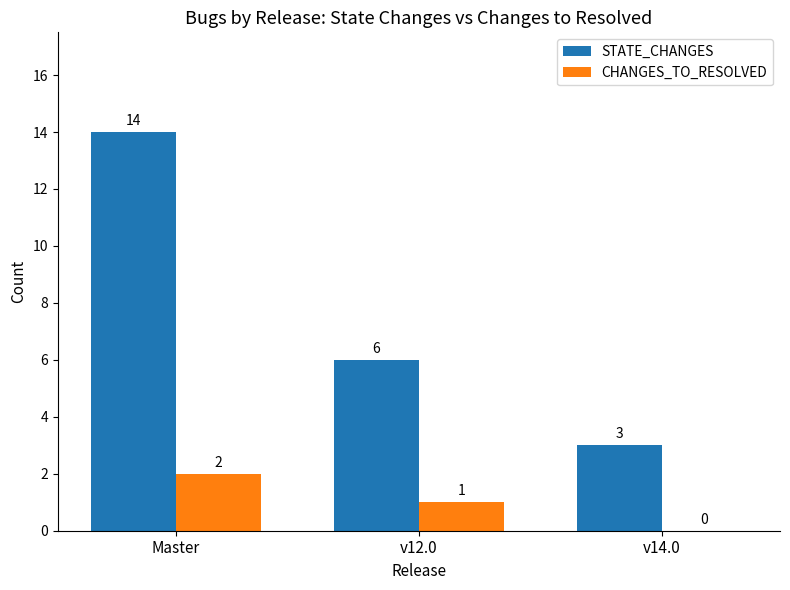

Reading left to right, transcribe all the data shown in this chart.

STATE_CHANGES: Master=14	v12.0=6	v14.0=3
CHANGES_TO_RESOLVED: Master=2	v12.0=1	v14.0=0